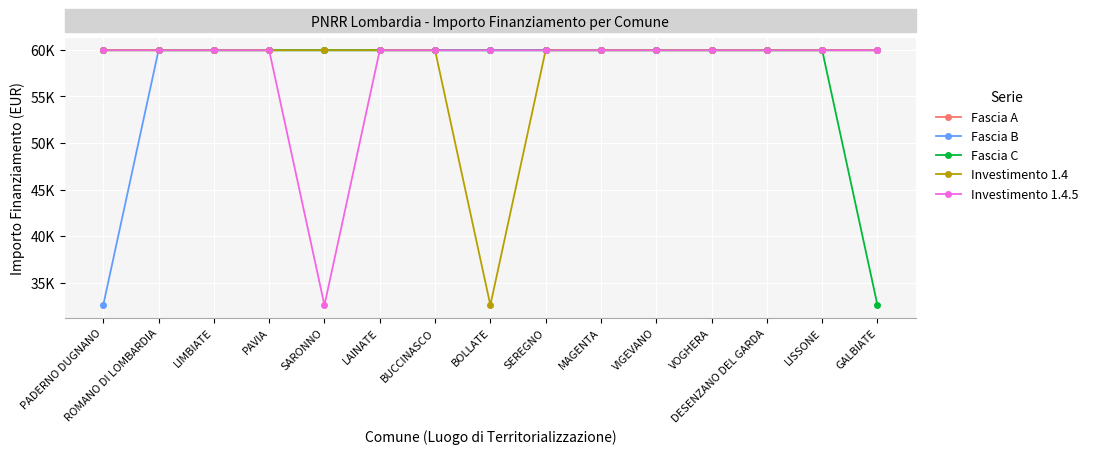

Does the chart have visible grid lines?

Yes